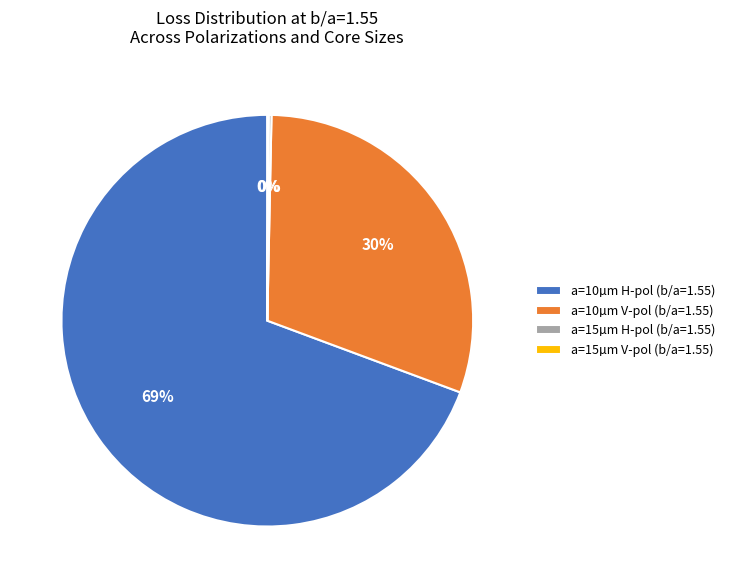

To the nearest percent, what is the combined percentage of a=10µm V-pol (b/a=1.55) and a=10µm H-pol (b/a=1.55)?

100%